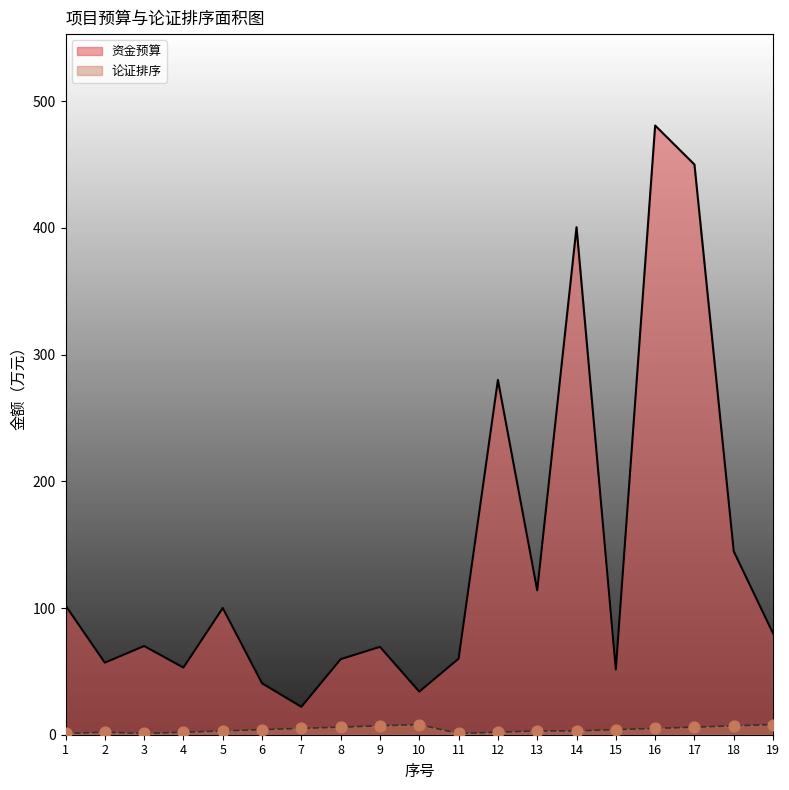

At which category is the sum across all series the highest?

16